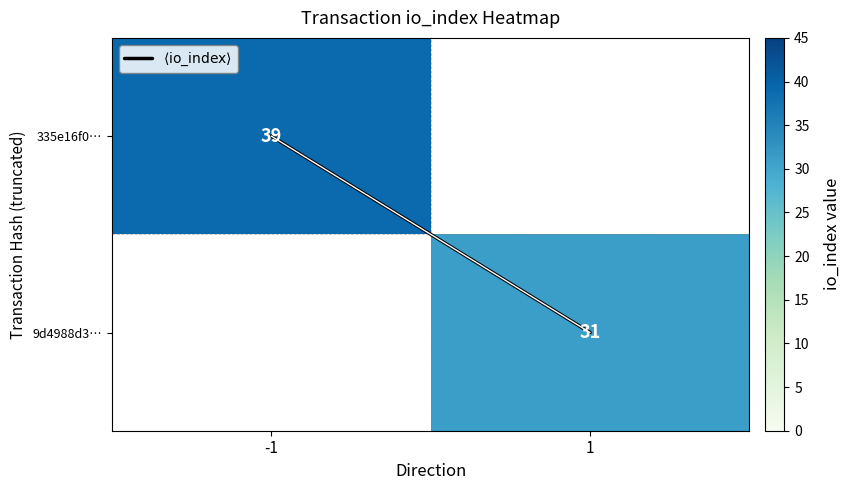

Which series has the largest total across all categories?

$\langle\mathrm{io\_index}\rangle$